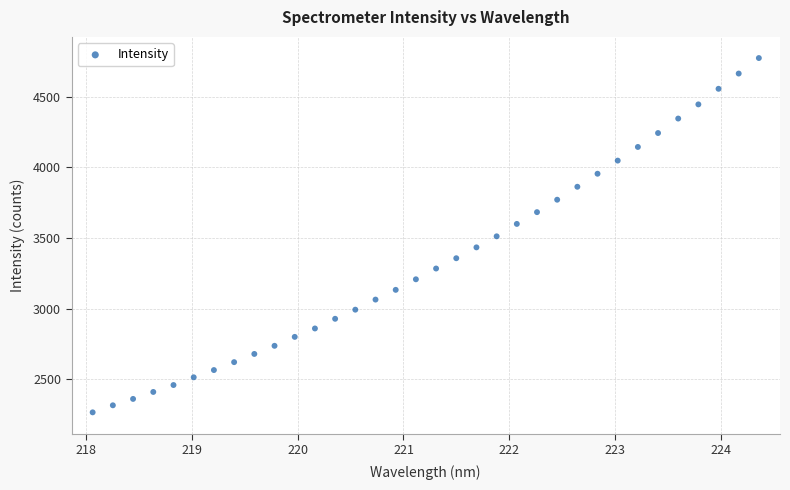

What is the range of X values (max minus min)?

6.3